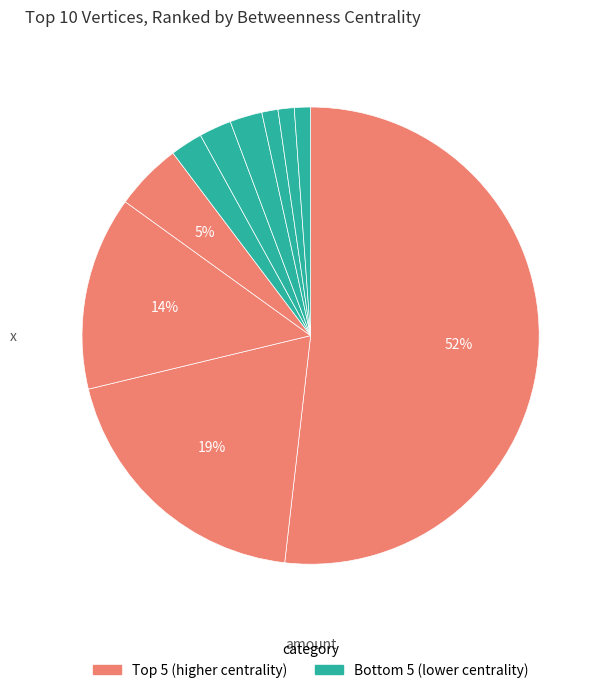

Rank the categories by value from lowest to highest.

actionaidsl5, stonescricket, heardatunsw, women_and_girls, hannahrmcgurk, renata564, melissapaciulli, raahgiriday, cloresocial, northunisport